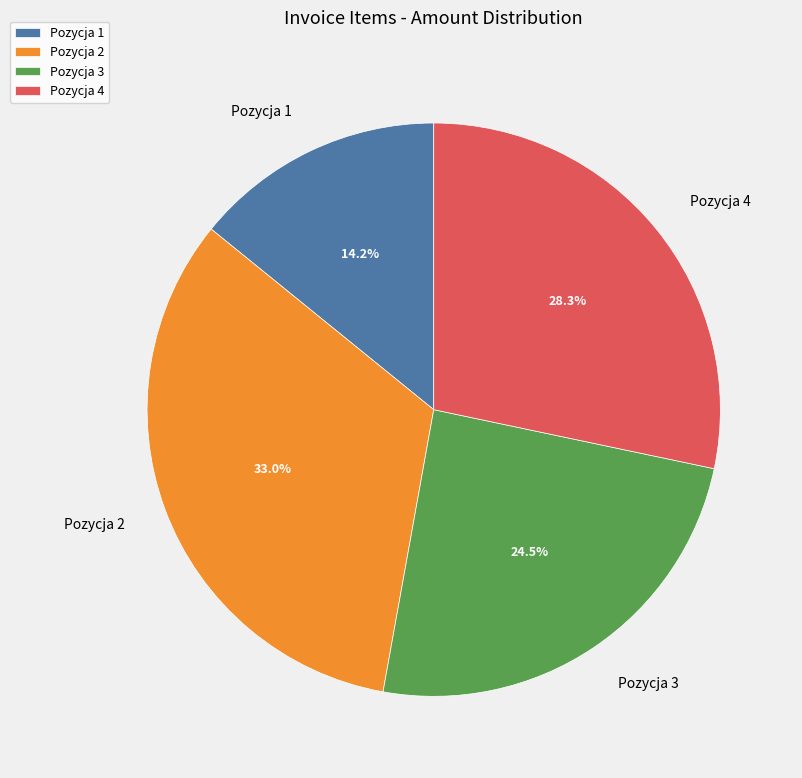

Approximately how many times larger is the value at Pozycja 3 compared to Pozycja 2?

0.7